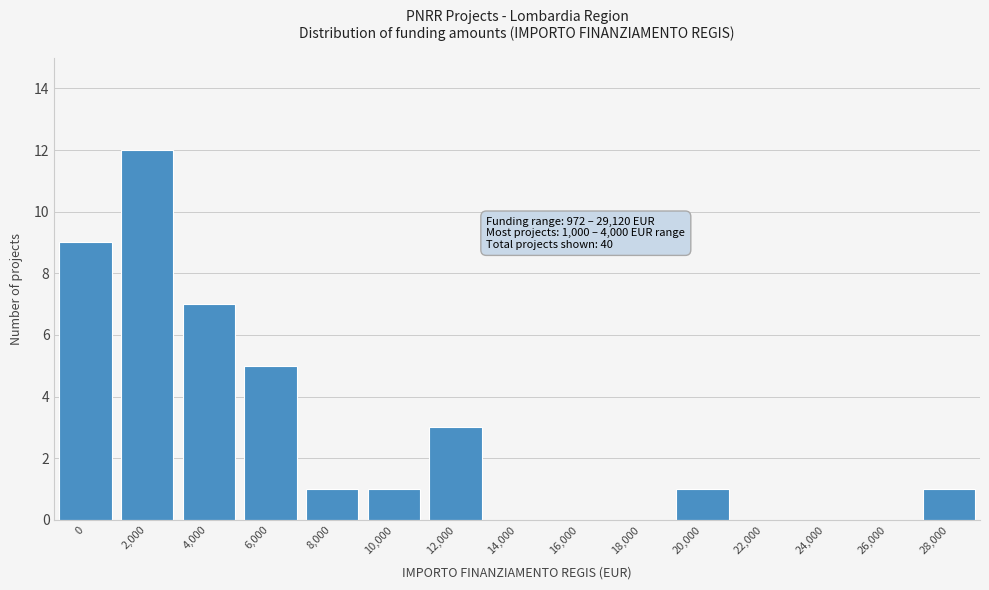

Reading left to right, extract all data points from this chart.

0=9	2,000=12	4,000=7	6,000=5	8,000=1	10,000=1	12,000=3	14,000=0	16,000=0	18,000=0	20,000=1	22,000=0	24,000=0	26,000=0	28,000=1